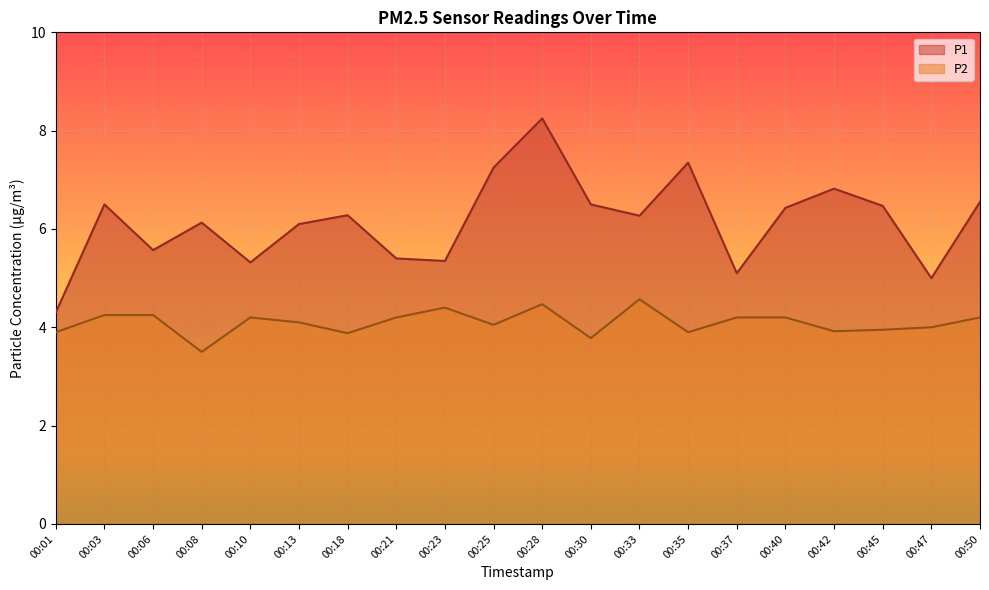

Count the number of categories in the chart.

20